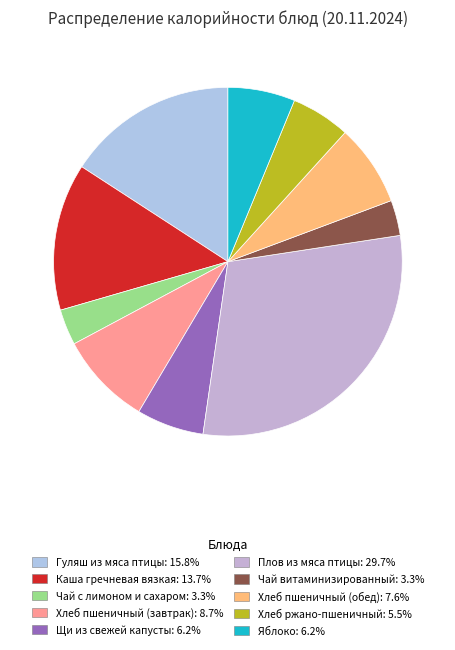

To the nearest percent, what percentage of the pie is Яблоко?

6%